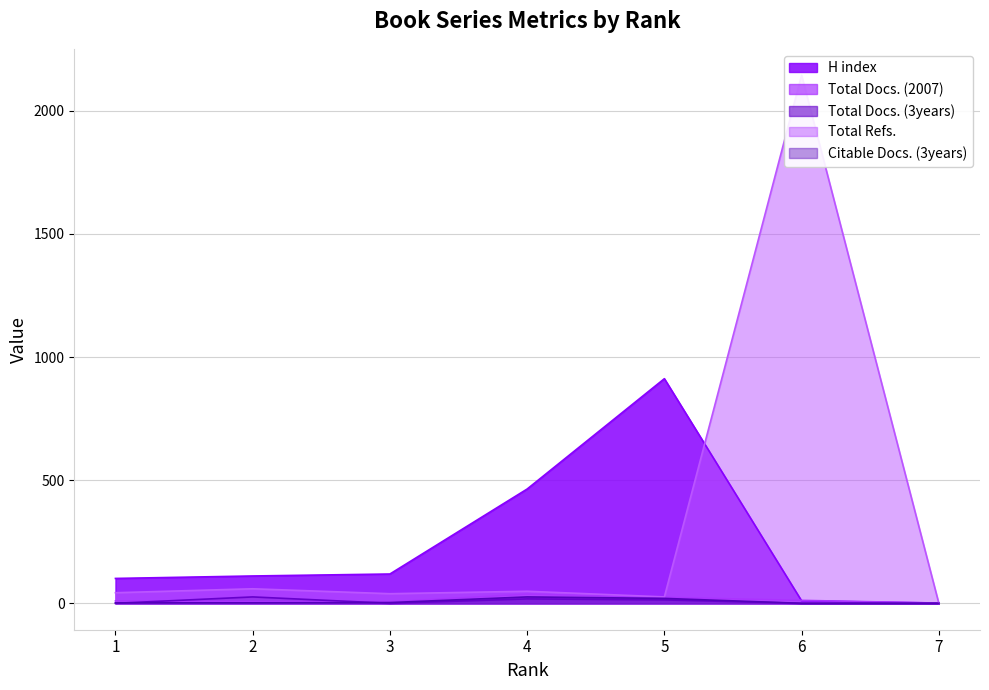

Where is the first local maximum for Total Refs.?

2